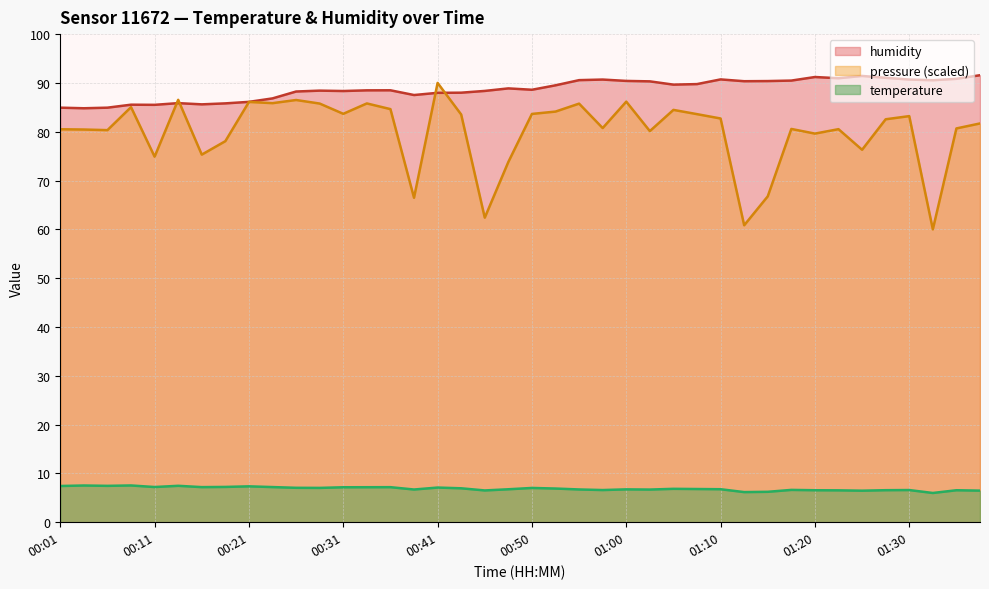

List the series in order of their overall mean, highest first.

humidity, temperature